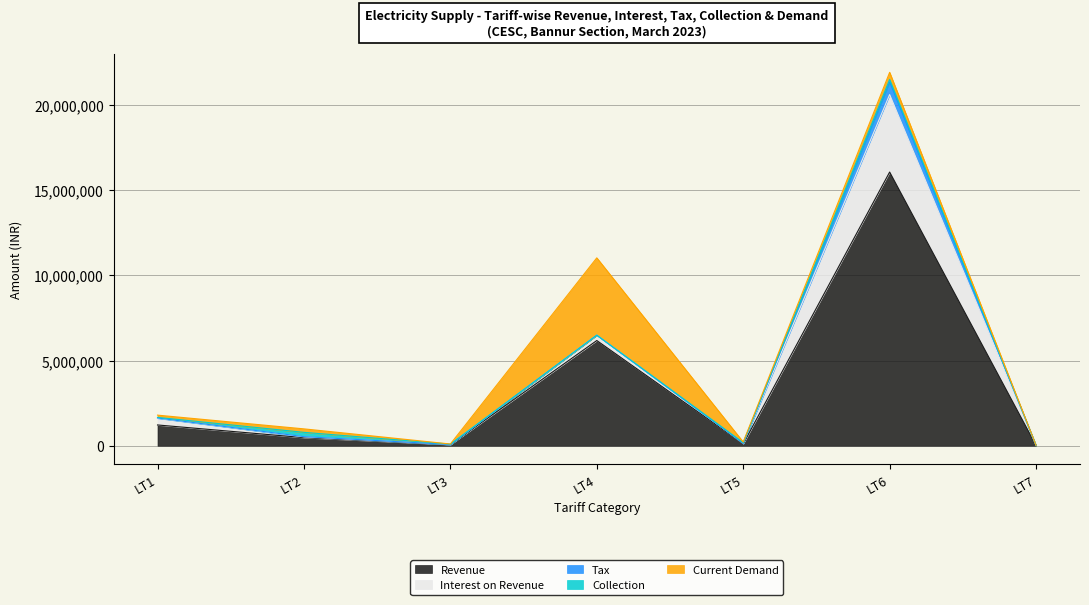

What is the average value of the Interest on Revenue series?

763144.7